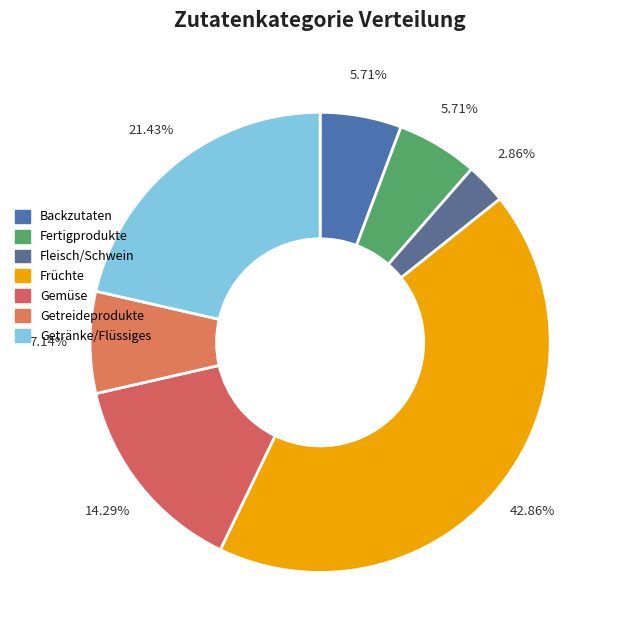

Combined, do Früchte and Backzutaten account for over 50%?

No